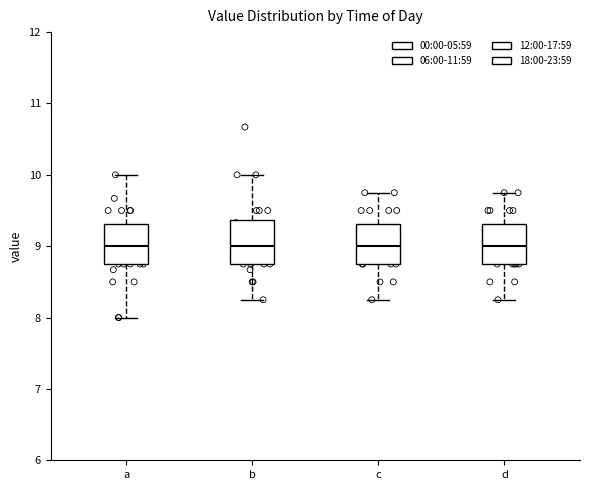

Reading left to right, transcribe this box plot: for each box, give where its median line is, the range the box spans, and where its two whiskers end, as read against the y-axis. The values are not printed on the chart, so give them approximately, as read against the axis.

a: median 9.0, box 8.8 to 9.3, whiskers 8.0 to 10.0
b: median 9.0, box 8.8 to 9.4, whiskers 8.3 to 10.0
c: median 9.0, box 8.8 to 9.3, whiskers 8.3 to 9.8
d: median 9.0, box 8.8 to 9.3, whiskers 8.3 to 9.8